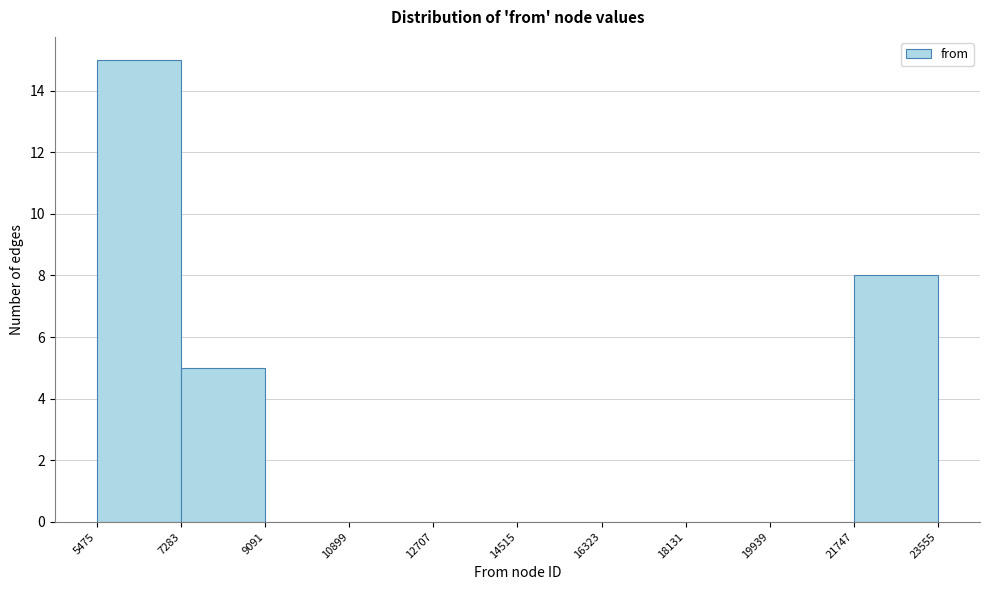

Which range on the x-axis has the tallest bar?

5475 to 7283